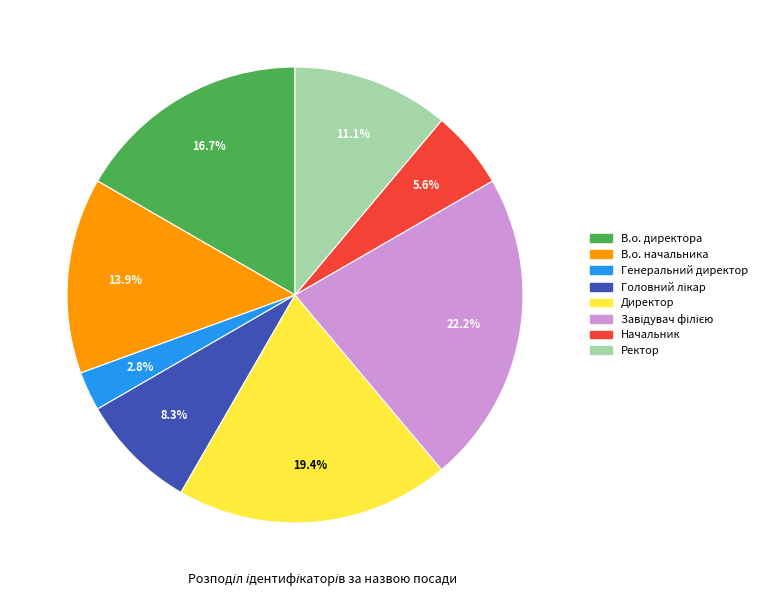

Is there a majority slice in this chart?

No